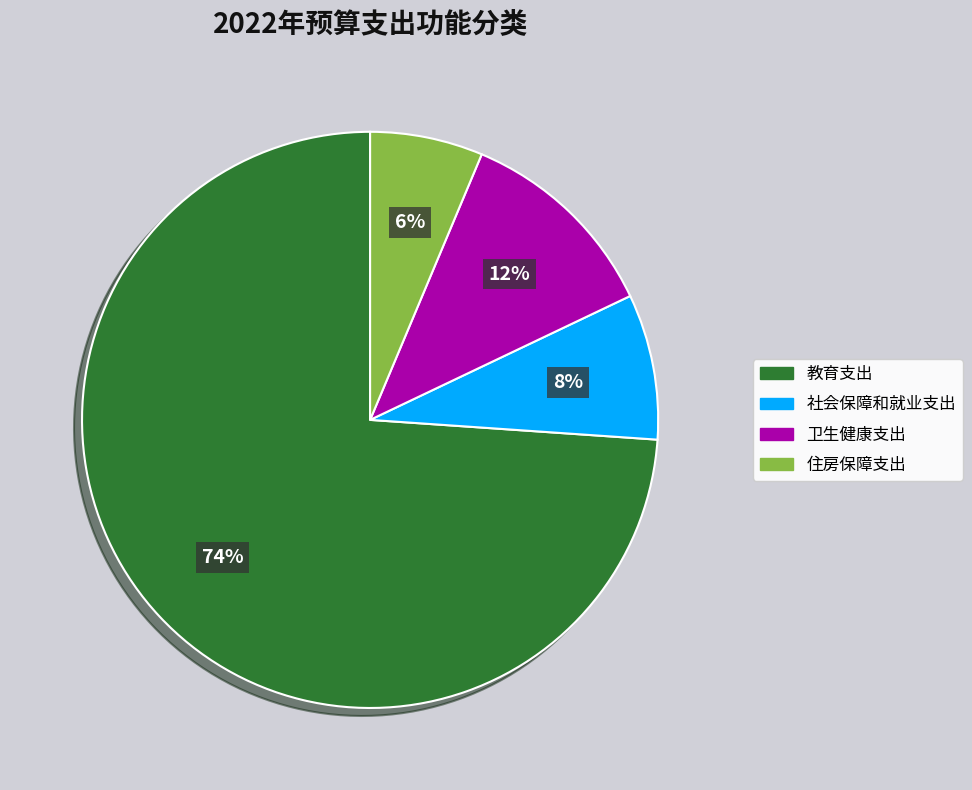

Do 卫生健康支出 and 教育支出 together represent more than half of the pie?

Yes